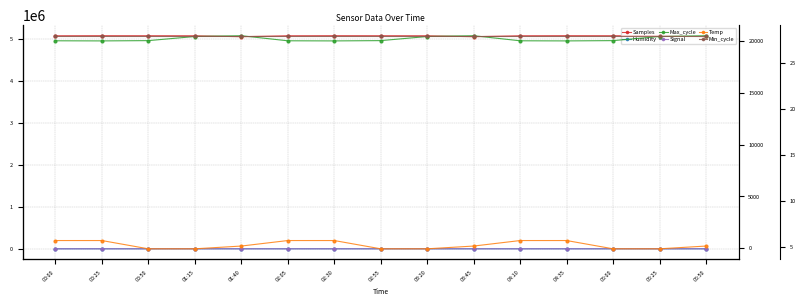

What is the average value of the Signal series?

-62.4